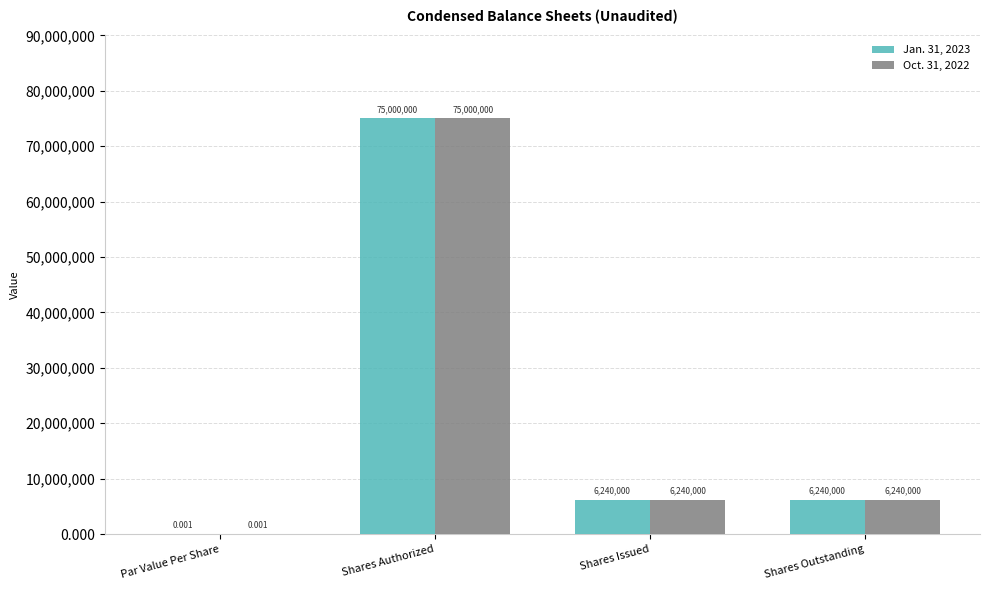

Is the value of Oct. 31, 2022 at Shares Authorized greater than the value of Jan. 31, 2023 at Shares Outstanding?

Yes